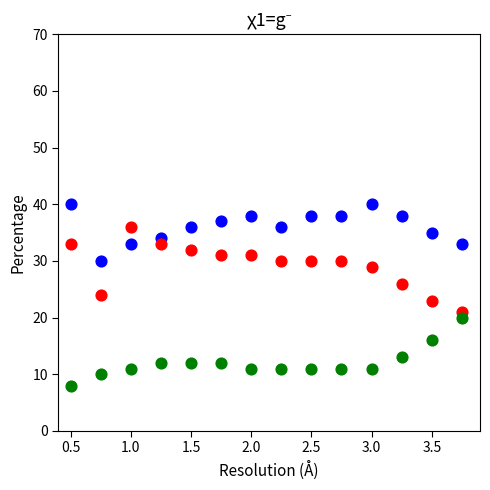

Across all data points, what is the range of Y values (max minus min)?

32